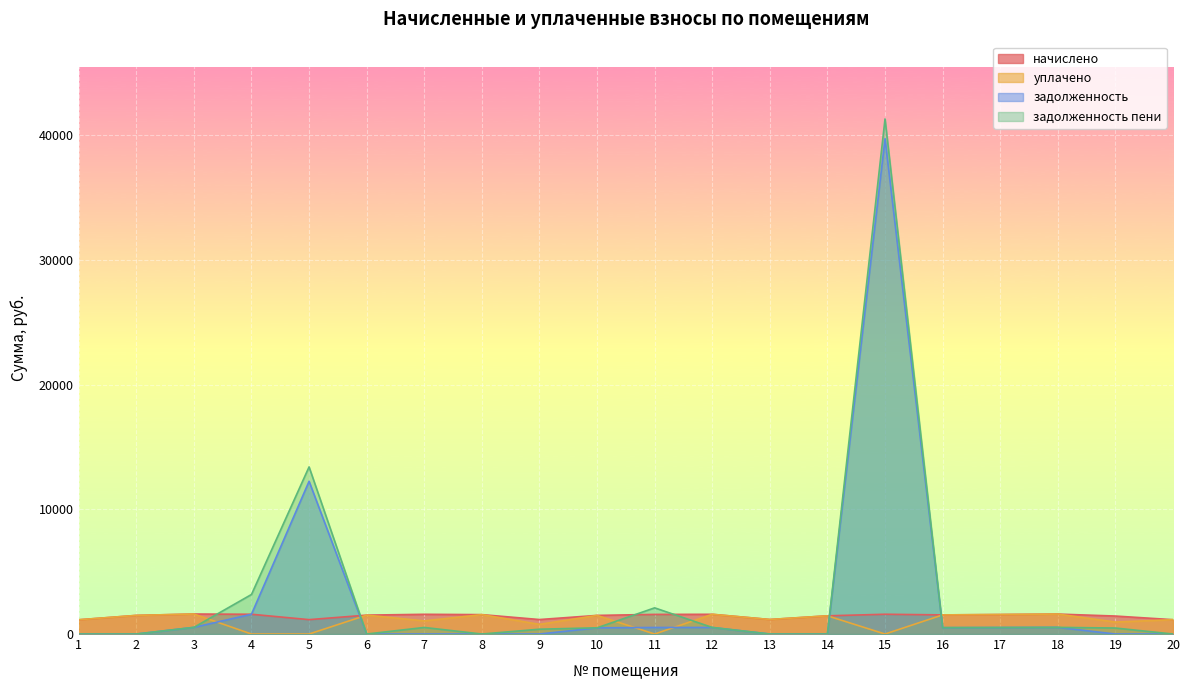

Between 3 and 10, which is larger?

3